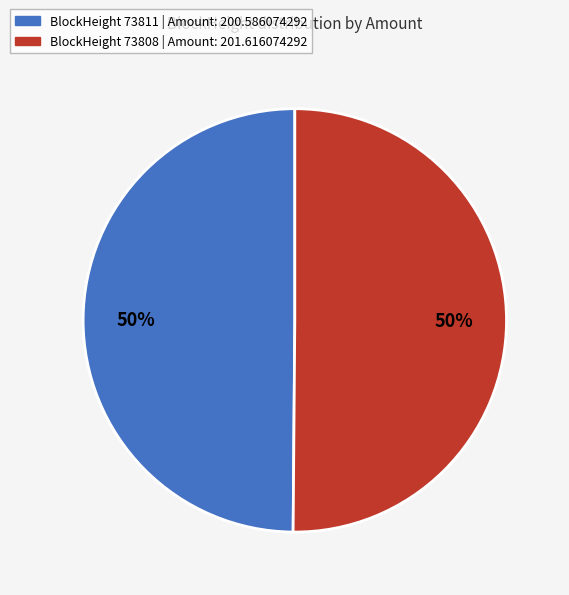

True or false: BlockHeight 73811 | Amount: 200.586074292 accounts for 44% of the total.

False